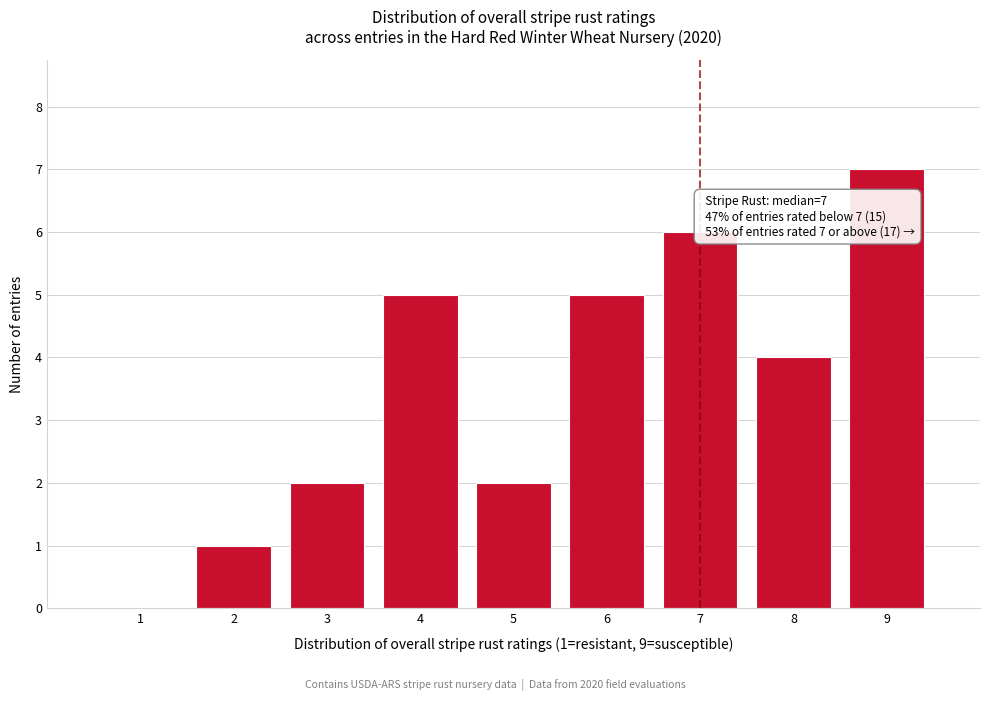

Reading left to right, what are all the values shown in this chart?

1=0	2=1	3=2	4=5	5=2	6=5	7=6	8=4	9=7